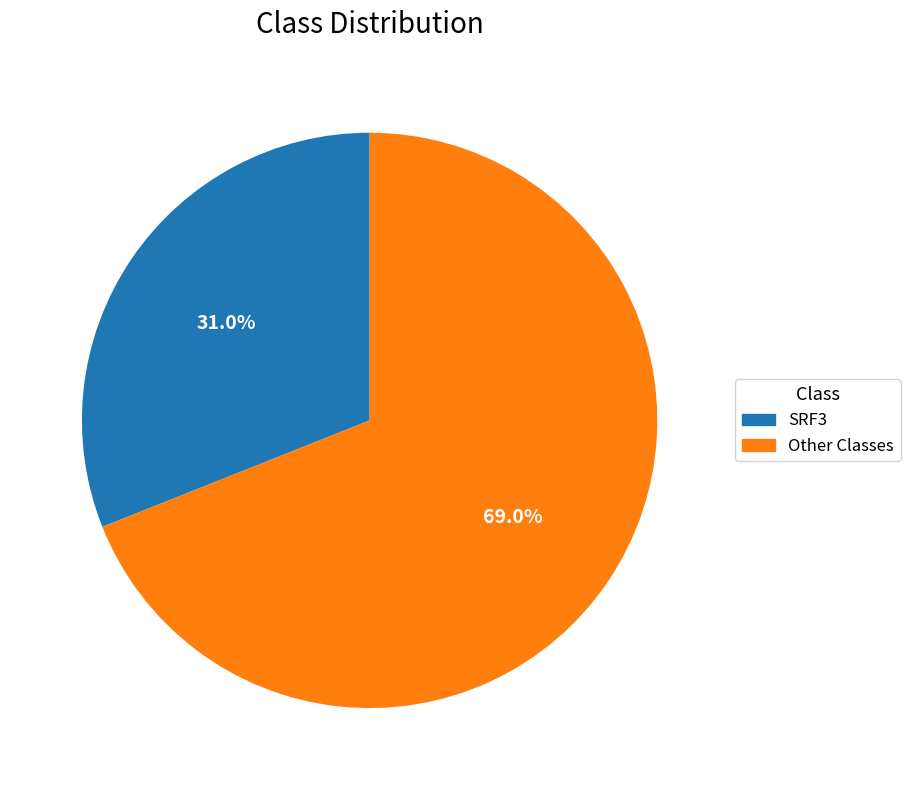

What percentage is the SRF3 slice, to the nearest percent?

31%